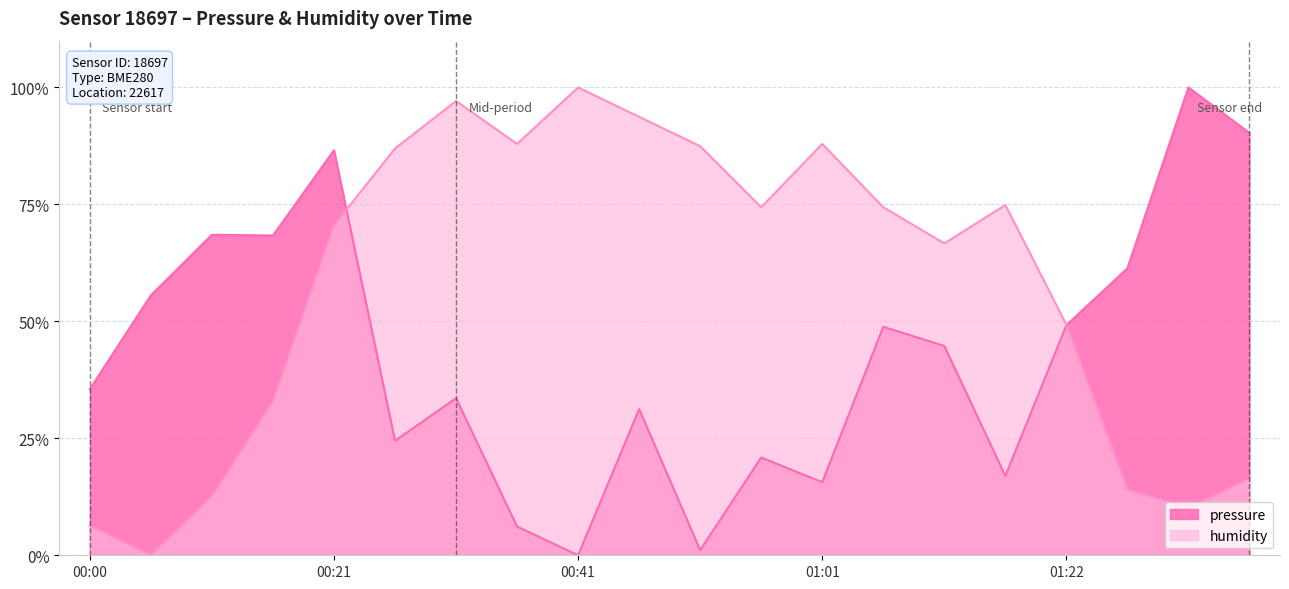

Reading right to left, extract all data points from this chart.

pressure: 90.3	100.0	61.4	49.2	17.0	44.7	48.8	15.6	20.9	1.1	31.2	0.0	6.1	33.6	24.5	86.6	68.4	68.5	55.6	35.5
humidity: 16.4	10.1	14.0	49.3	74.9	66.7	74.4	87.9	74.4	87.4	93.7	100.0	87.9	97.1	87.0	70.5	32.9	12.6	0.0	6.3